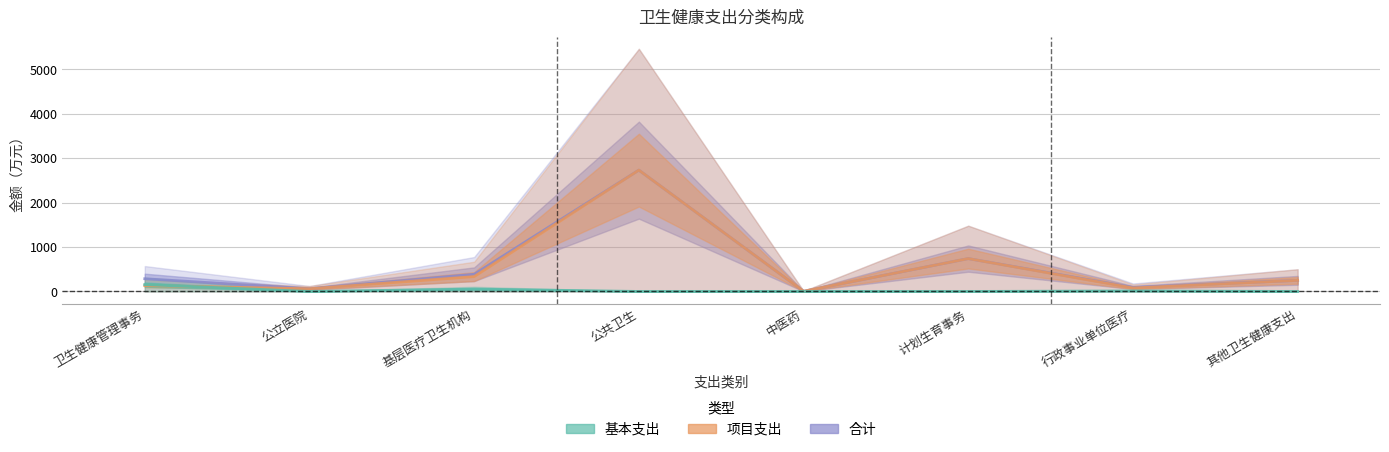

What is the sum of all 合计 values?

4550.8